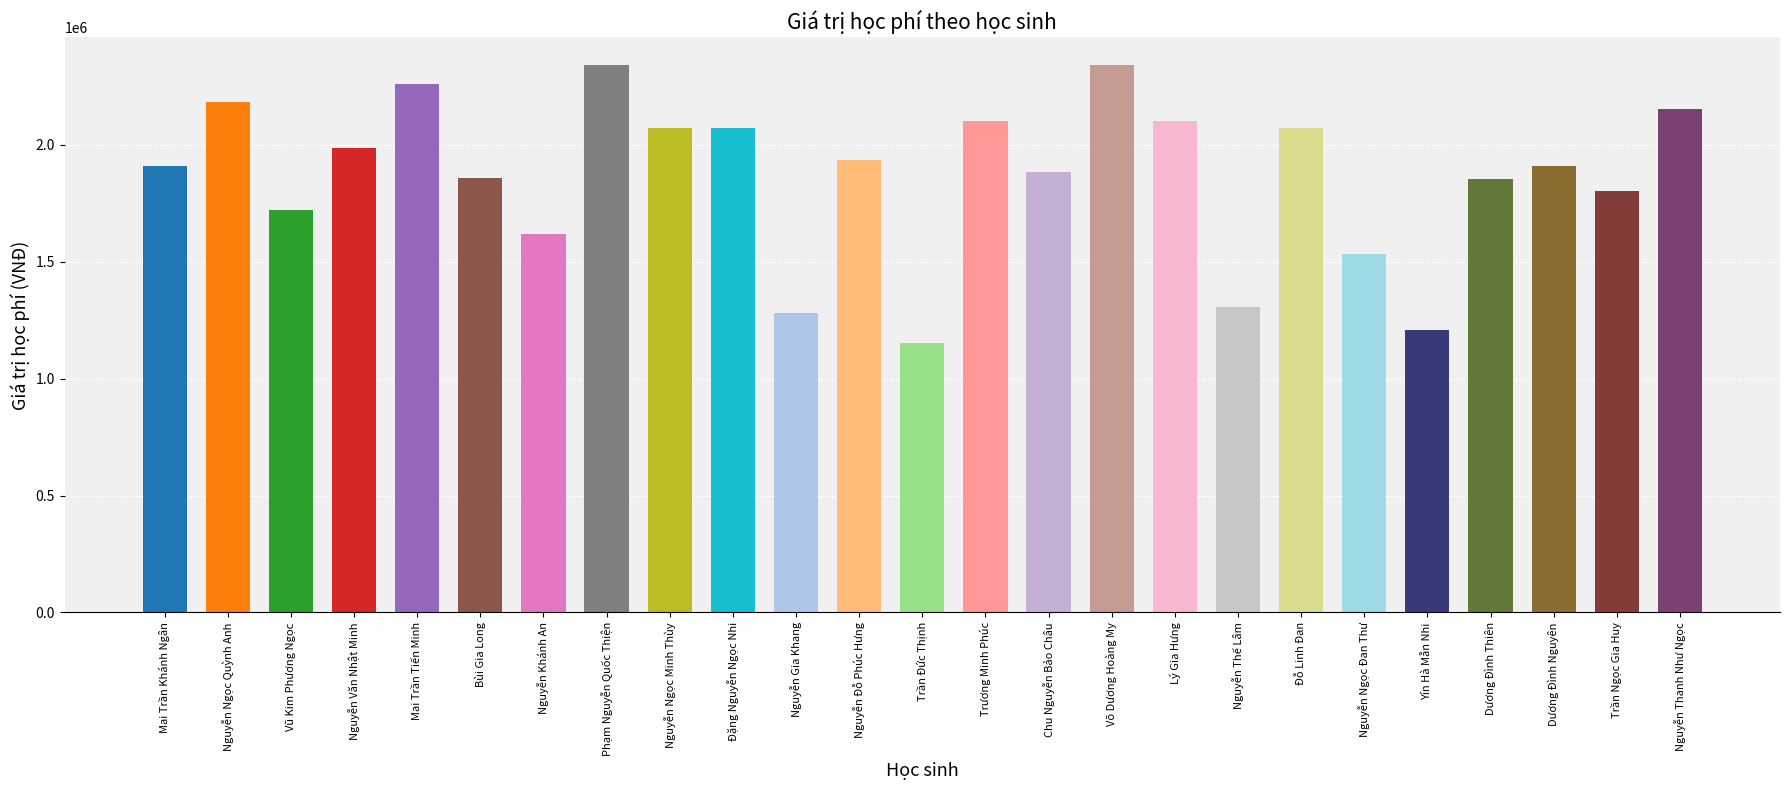

How many bars are there in total?

25